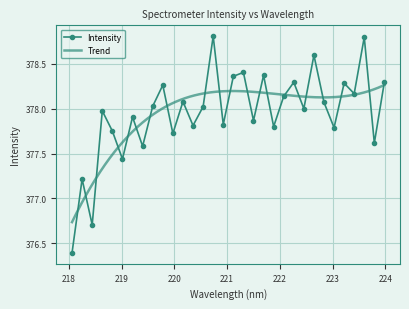

What is the difference between the values at 219.2067 and 220.3533?

0.1